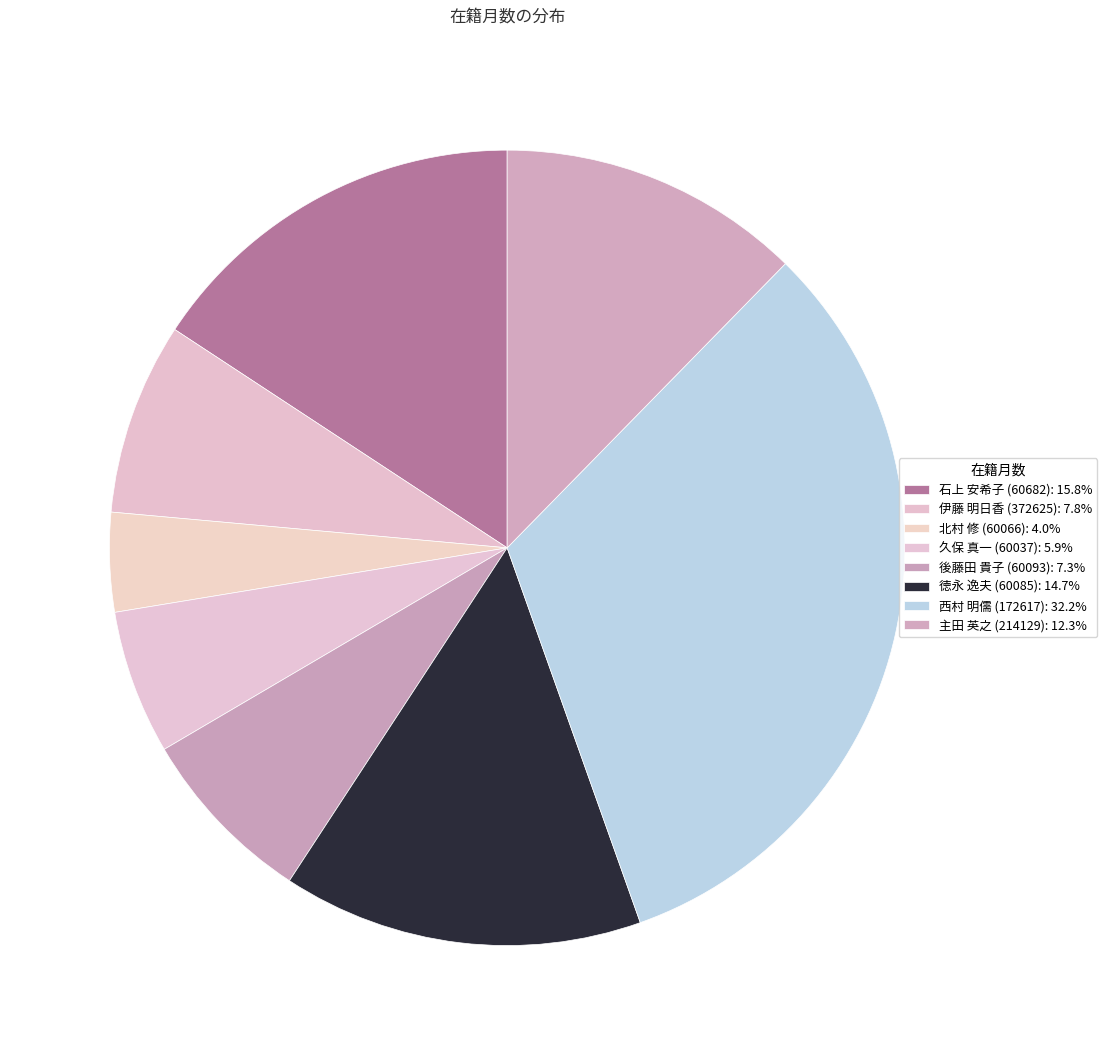

Does any single category account for the majority?

No